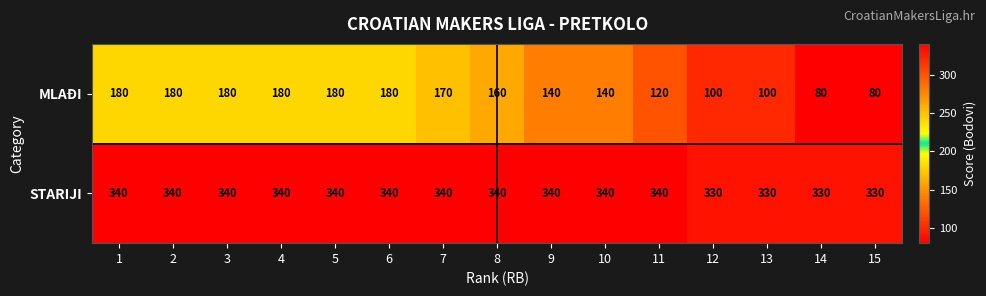

Count the STARIJI values in the range 330 to 340.

15